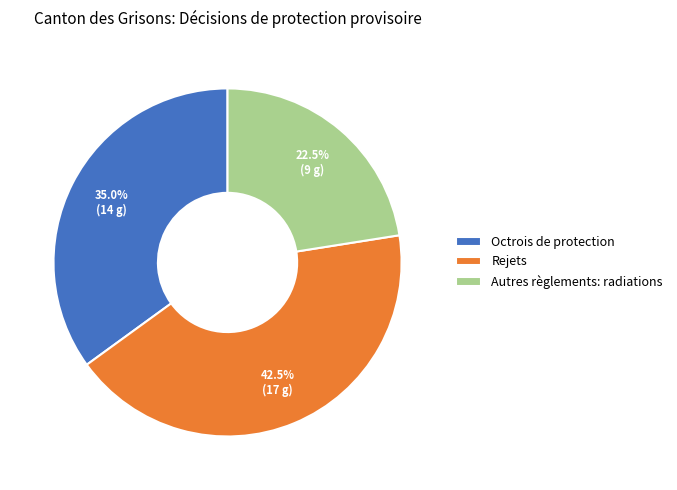

To the nearest percent, what is the difference between the Rejets and Autres règlements: radiations slice percentages?

20%